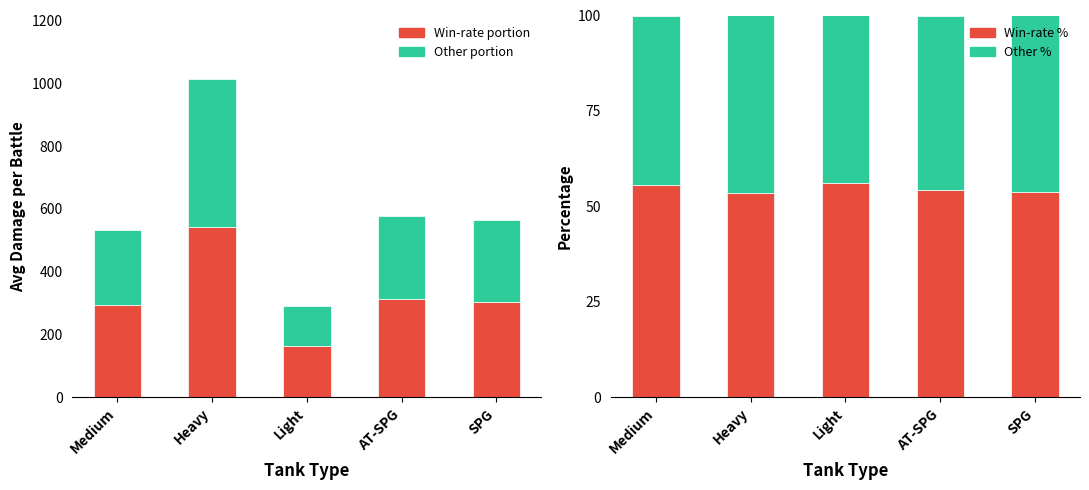

At which category is the sum across all series the highest?

Heavy